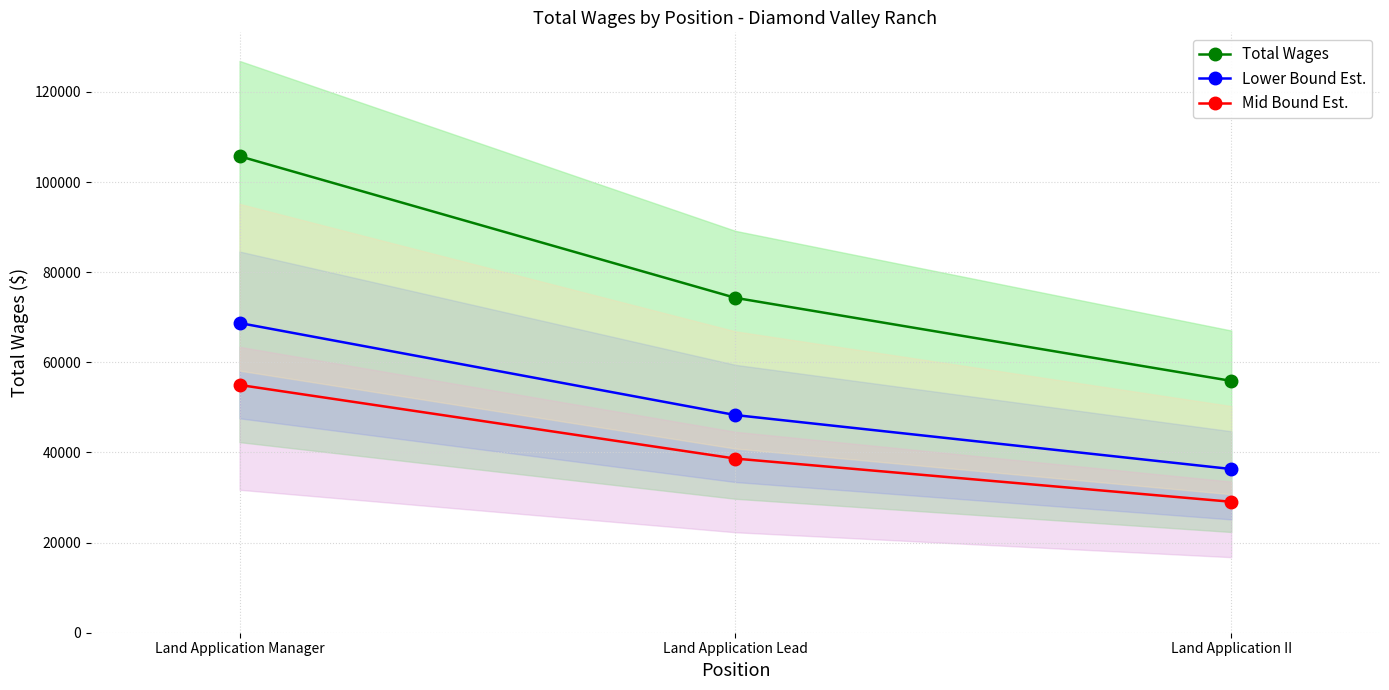

How many lines are shown in the chart?

3